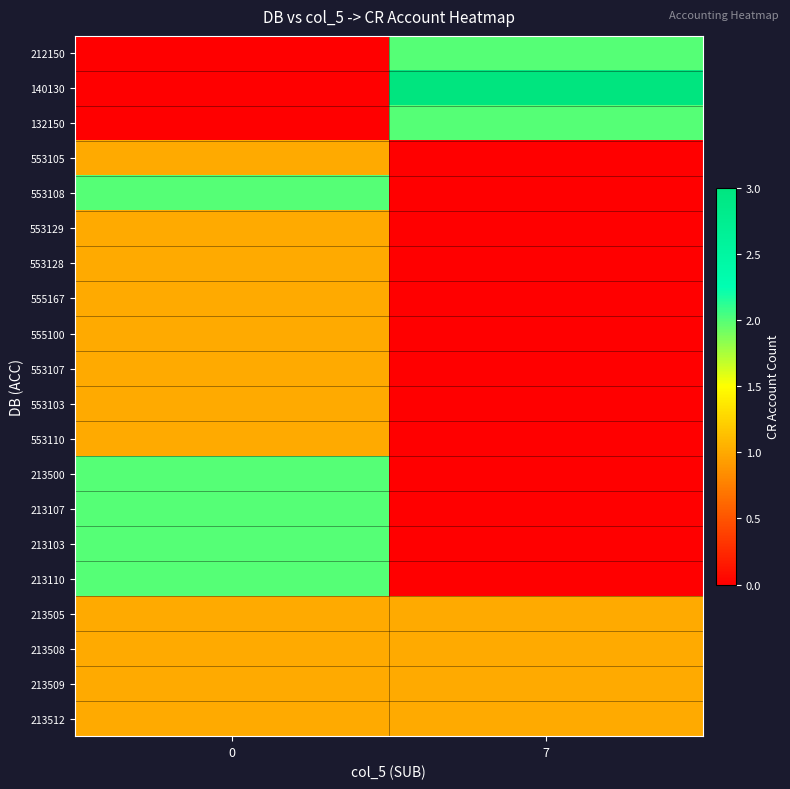

At 7, list the series in order from largest to smallest.

140130, 212150, 132150, 213505, 213508, 213509, 213512, 553105, 553108, 553129, 553128, 555167, 555100, 553107, 553103, 553110, 213500, 213107, 213103, 213110